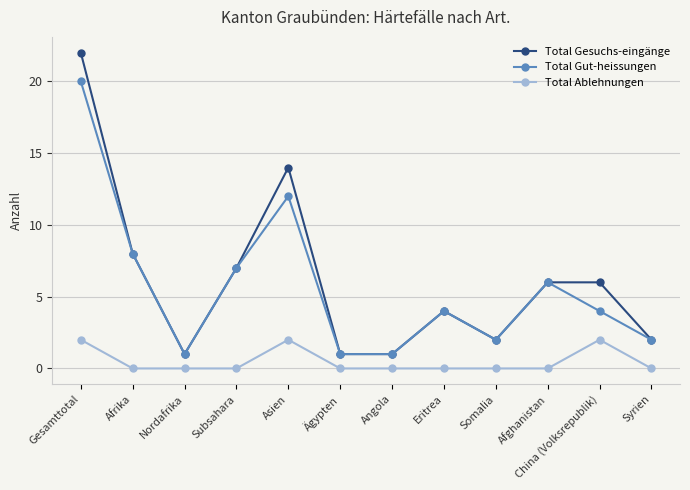

Is the value of Total Ablehnungen at Afghanistan greater than the value of Total Gesuchs-eingänge at Subsahara?

No